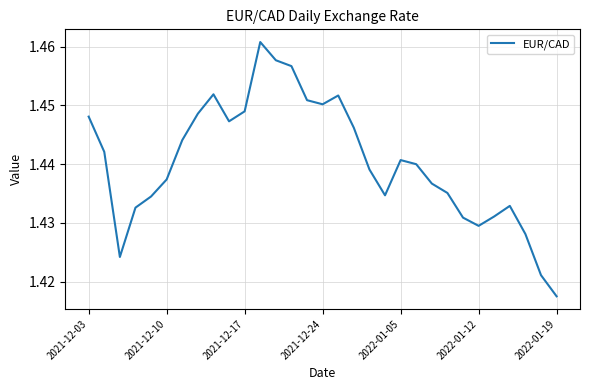

What is the ratio of the value at 2021-12-24 to the value at 2022-01-12?

1.0